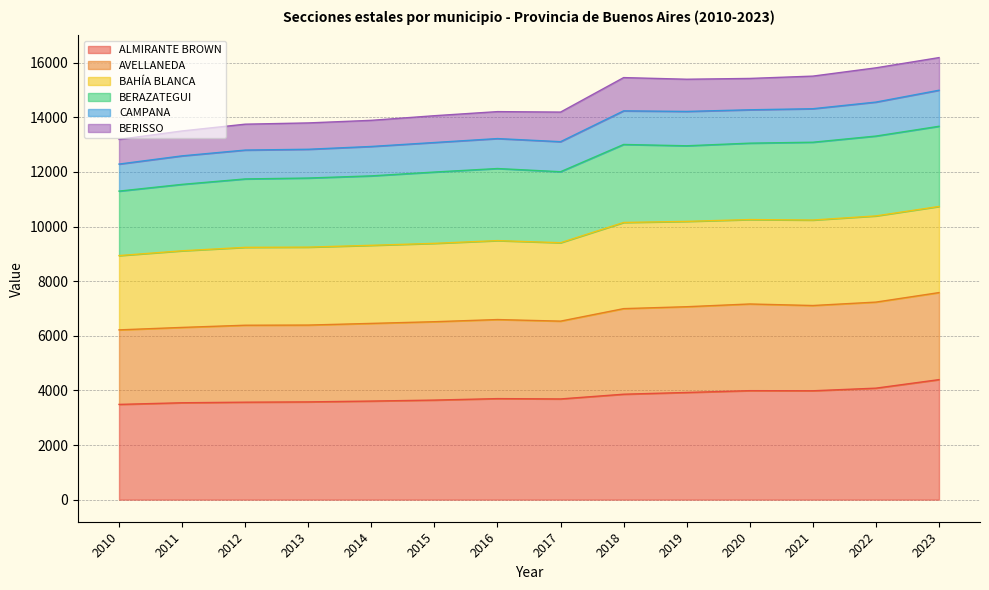

The value of CAMPANA at 2013 is 12829. True or false?

True